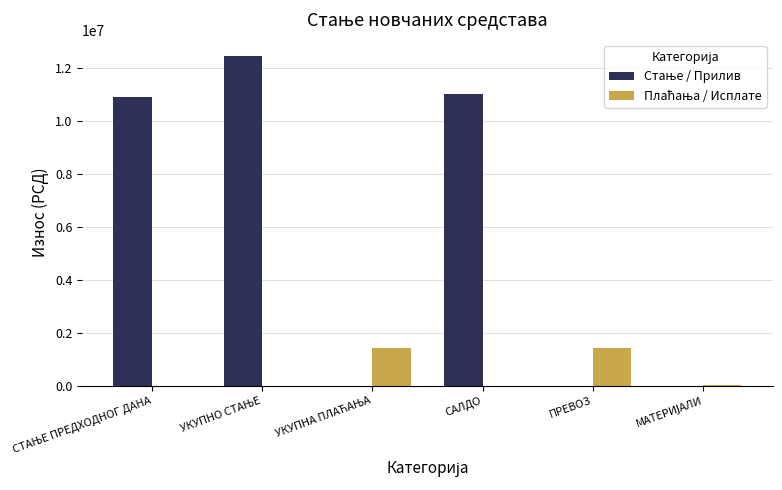

What is the average value of the Плаћања / Исплате series?

476227.0